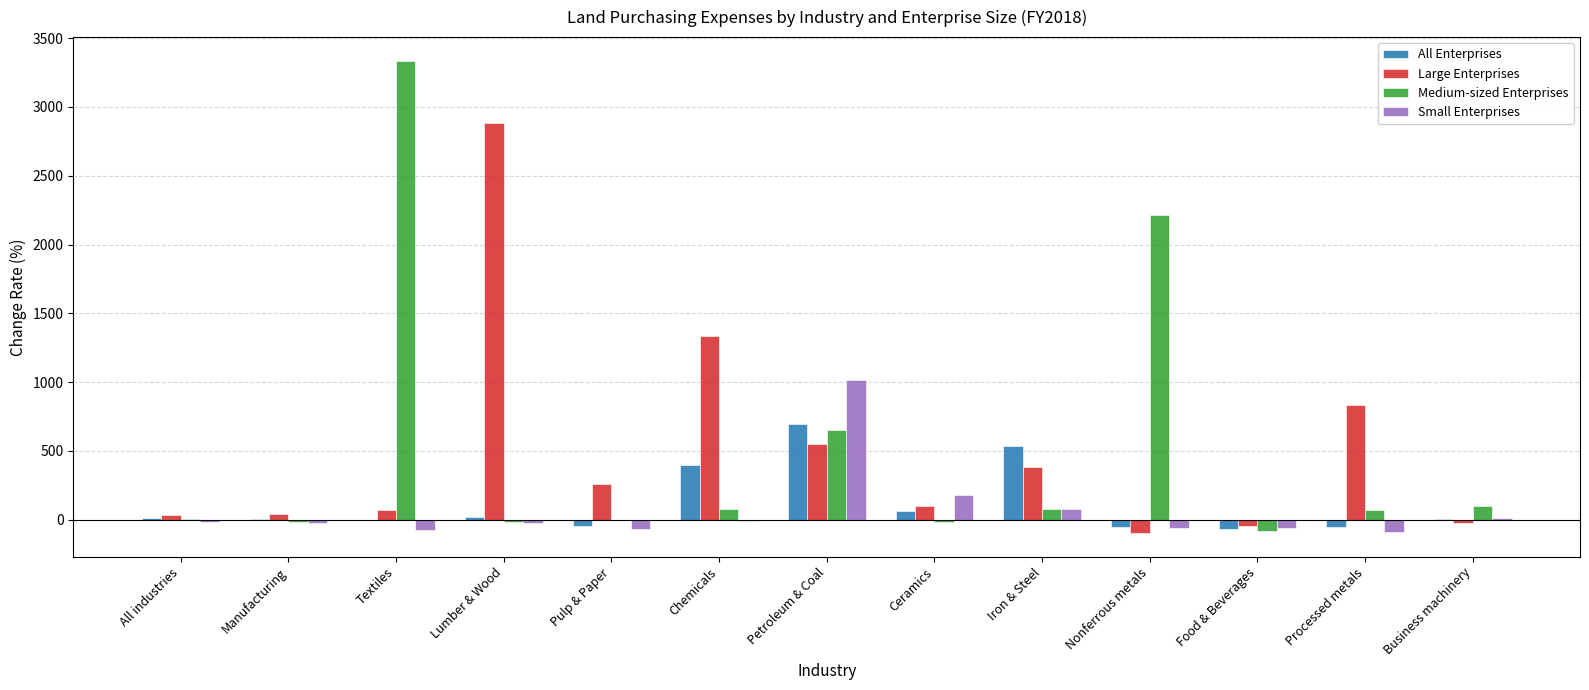

Where is All Enterprises nearest to the value 314?

Chemicals